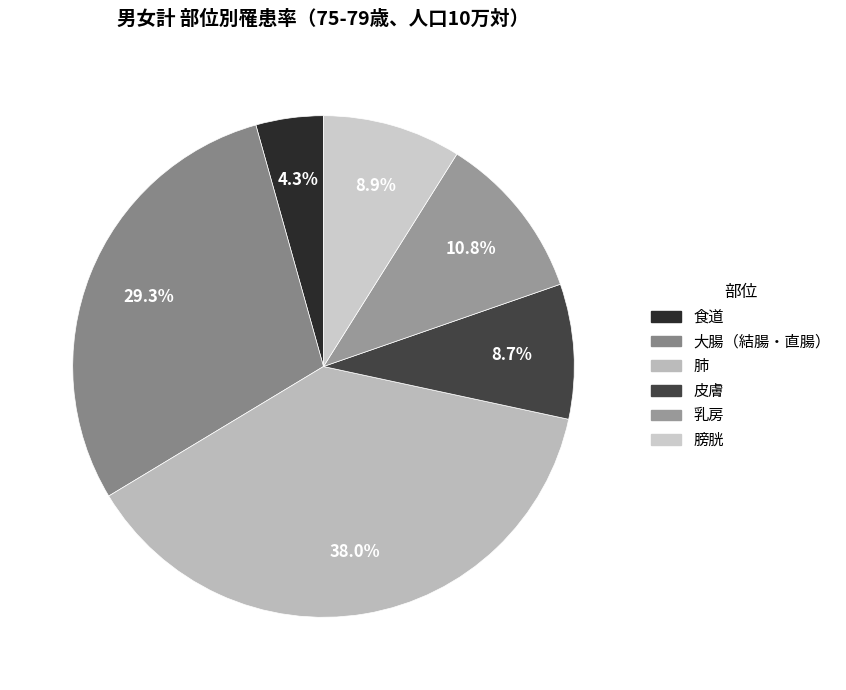

How many segments does this pie chart have?

6